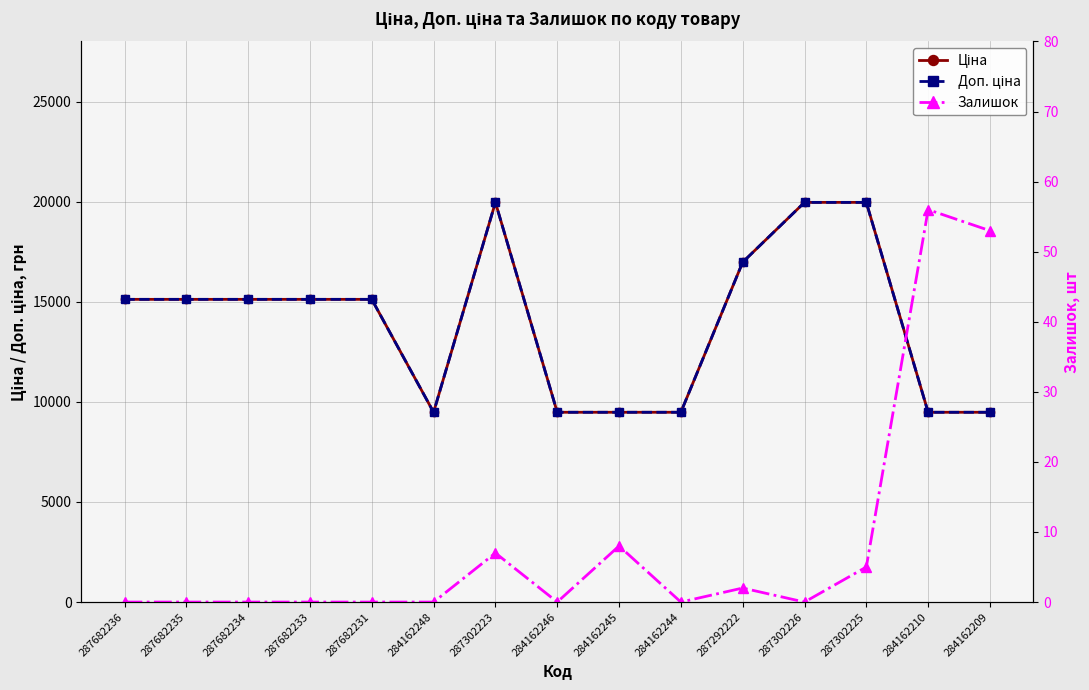

What is the label of the 13th point from the right?

287682234